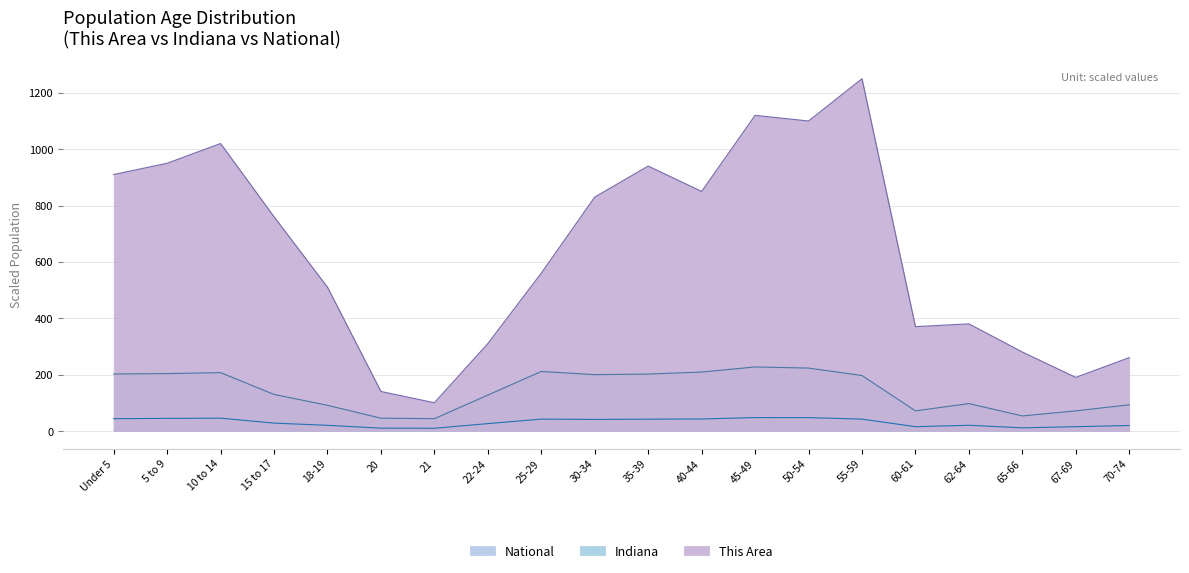

What is the difference between the maximum and minimum values in the Indiana series?

38.0